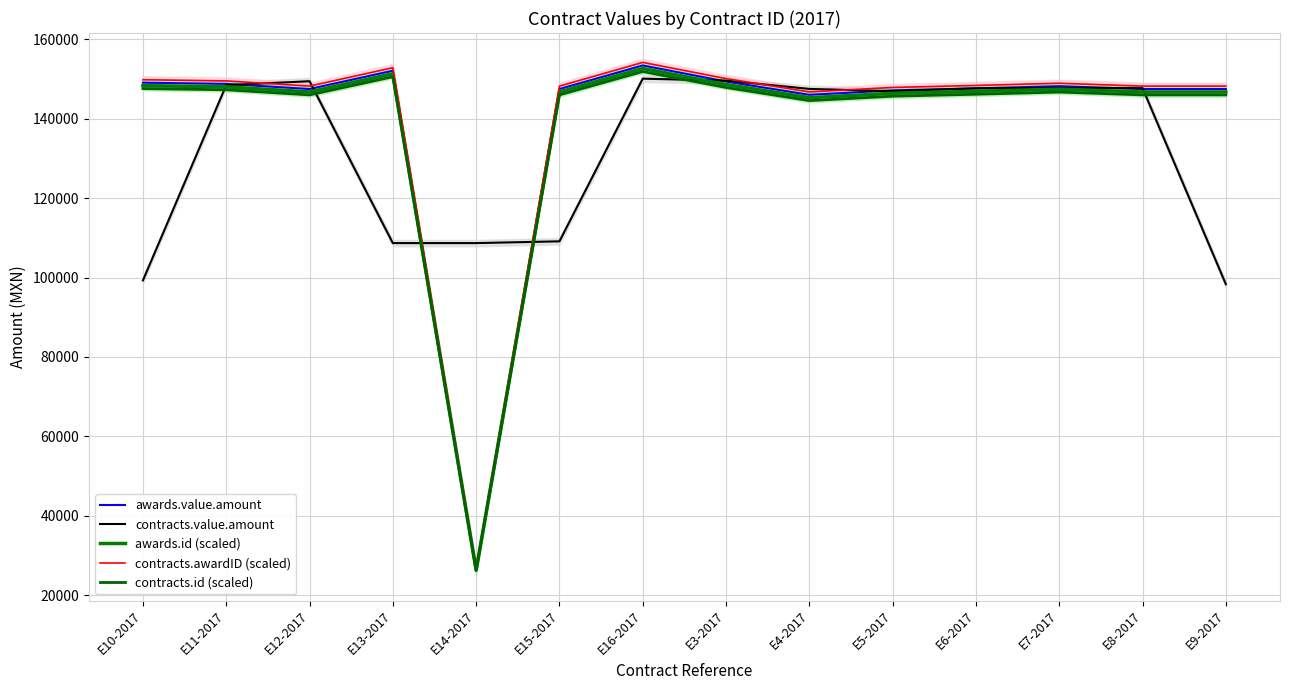

What is the greatest value displayed?

154211.7